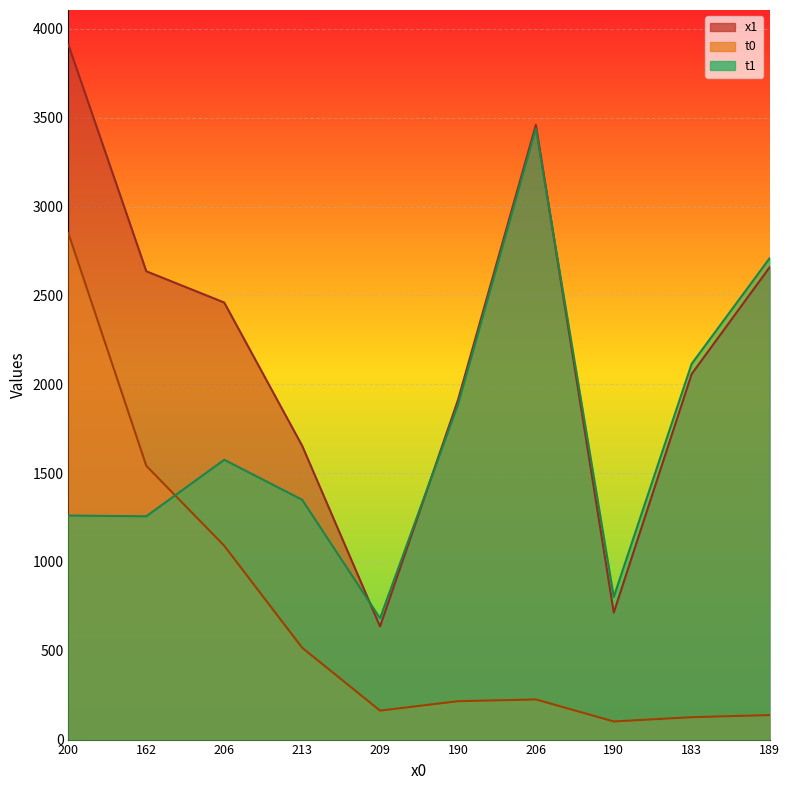

Between 190 and 213, which is larger?

213